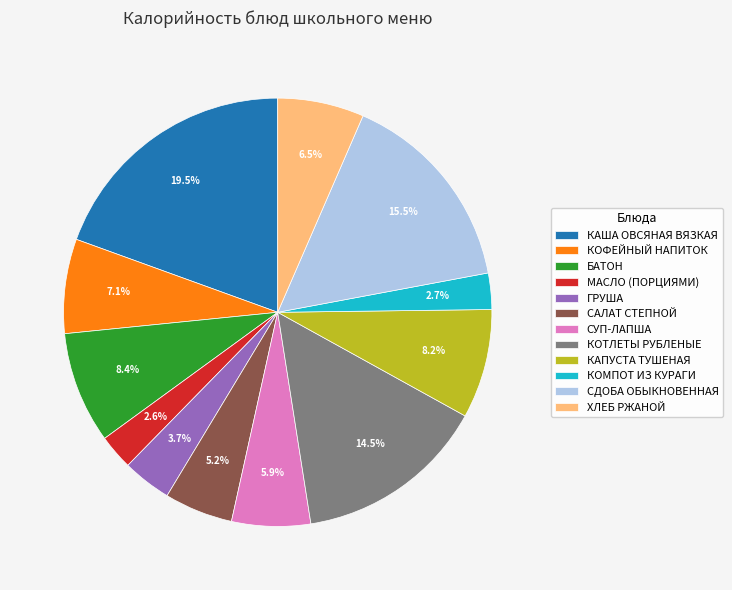

What percentage is the КОМПОТ ИЗ КУРАГИ slice, to the nearest percent?

3%